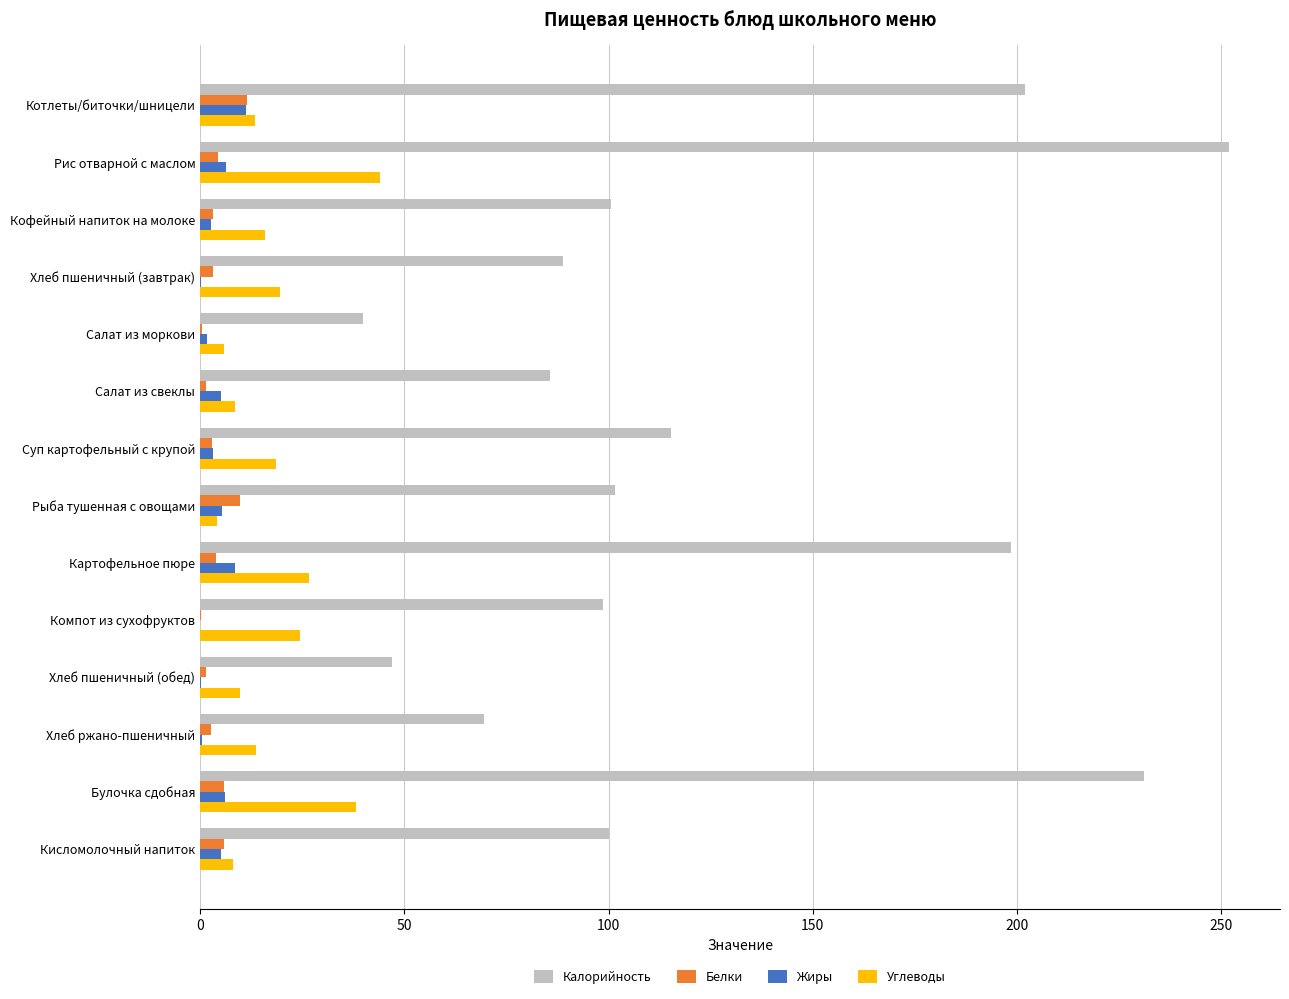

What is the maximum value shown in the chart?

251.8